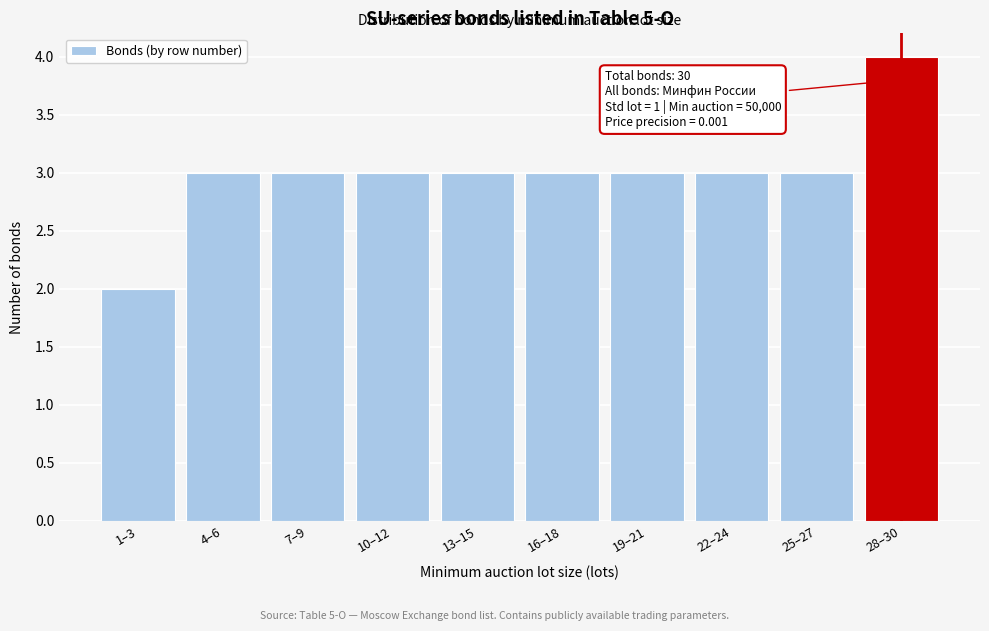

Reading left to right, list all the values displayed in this chart.

2	3	3	3	3	3	3	3	3	4